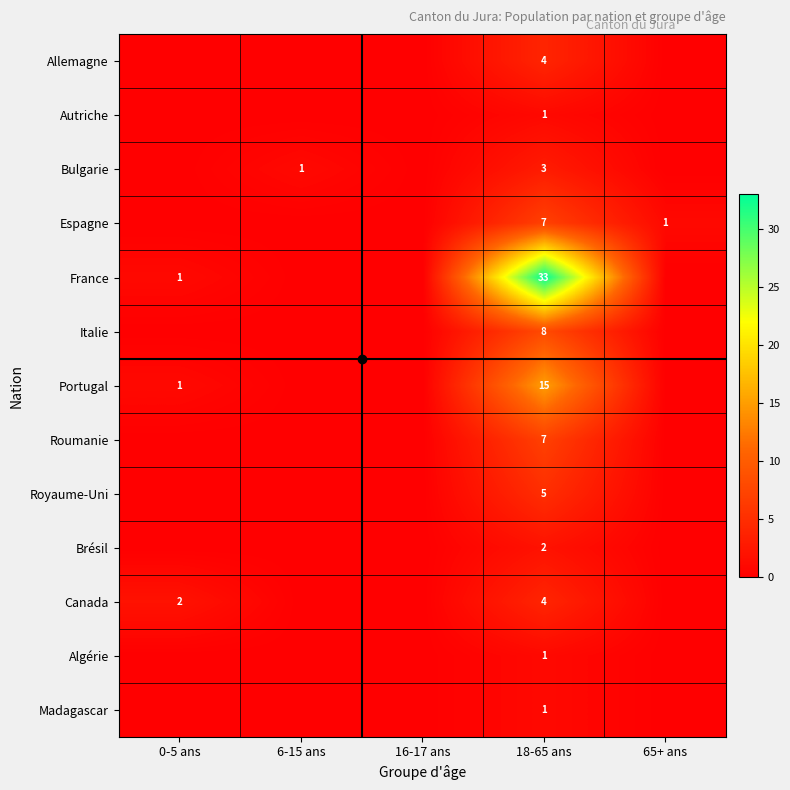

Is it true that Italie equals 8 at 18-65 ans?

True